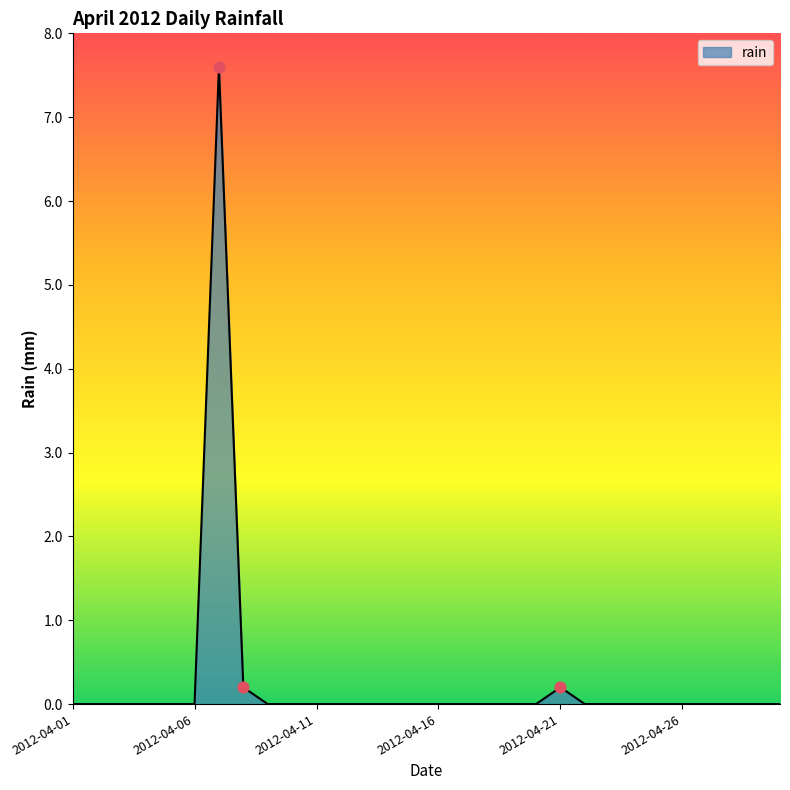

What is the greatest value displayed?

7.6